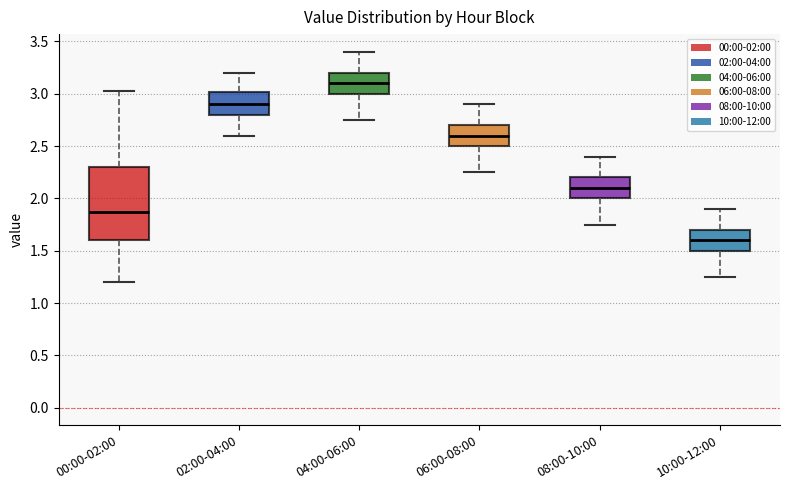

Reading left to right, read every box against the y-axis: the position of its median line, the range the box covers, and the ends of its whiskers. The values are not printed on the chart, so give them approximately, as read against the axis.

00:00-02:00: median 1.85, box 1.60 to 2.30, whiskers 1.20 to 3.05
02:00-04:00: median 2.90, box 2.80 to 3.00, whiskers 2.60 to 3.20
04:00-06:00: median 3.10, box 3.00 to 3.20, whiskers 2.75 to 3.40
06:00-08:00: median 2.60, box 2.50 to 2.70, whiskers 2.25 to 2.90
08:00-10:00: median 2.10, box 2.00 to 2.20, whiskers 1.75 to 2.40
10:00-12:00: median 1.60, box 1.50 to 1.70, whiskers 1.25 to 1.90